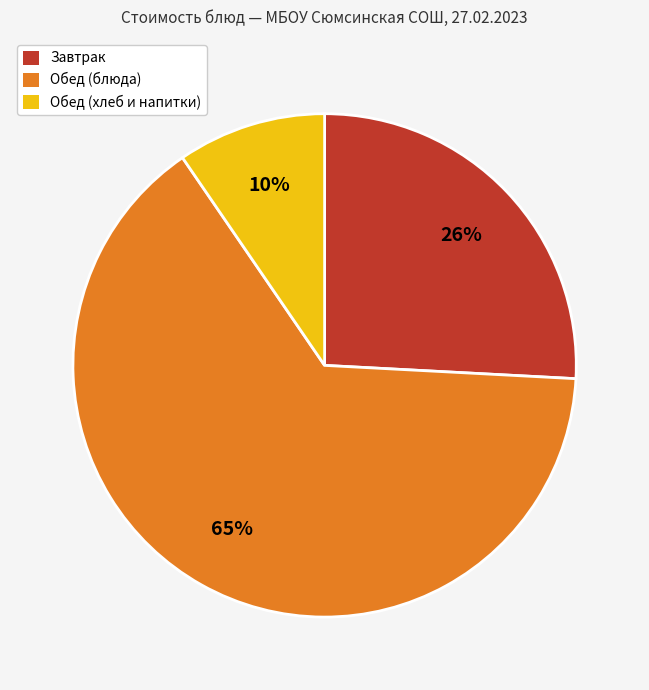

Do Завтрак and Обед (блюда) together represent more than half of the pie?

Yes